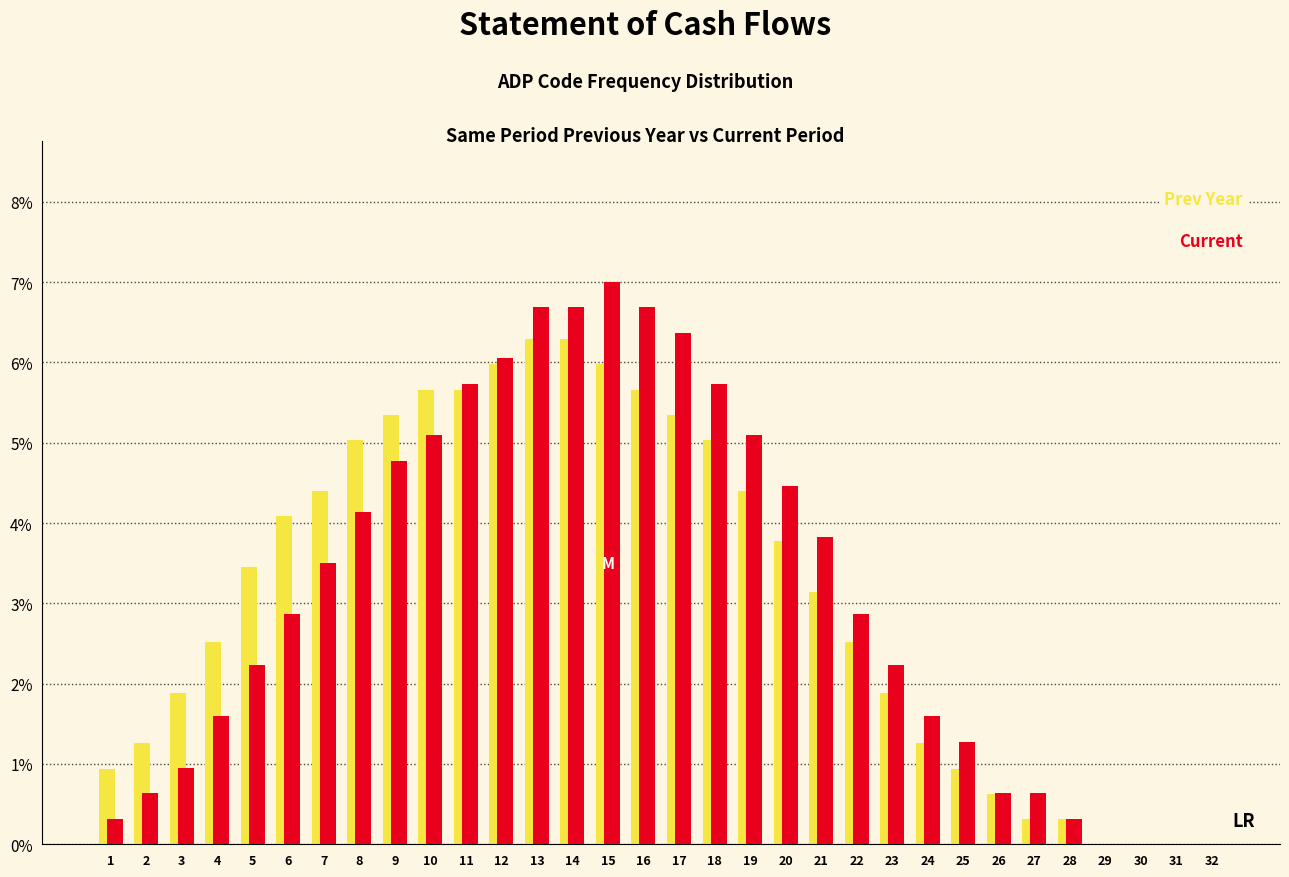

What is the total value across all series at 15?

13.0